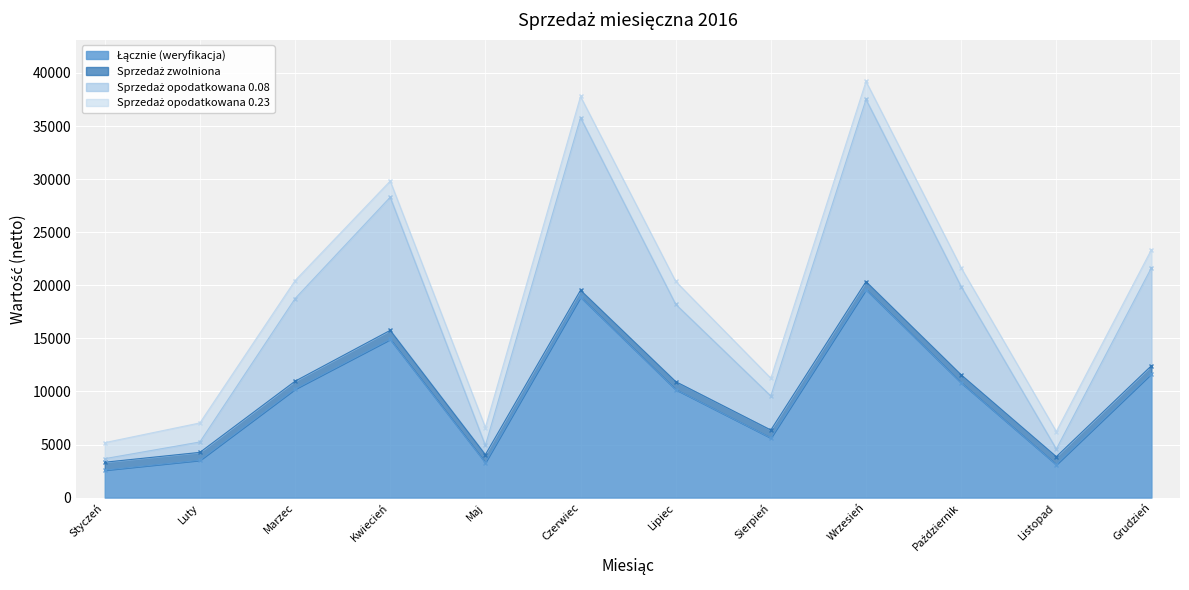

What is the difference between the Sprzedaż opodatkowana 0.08 values at Listopad and Czerwiec?

31215